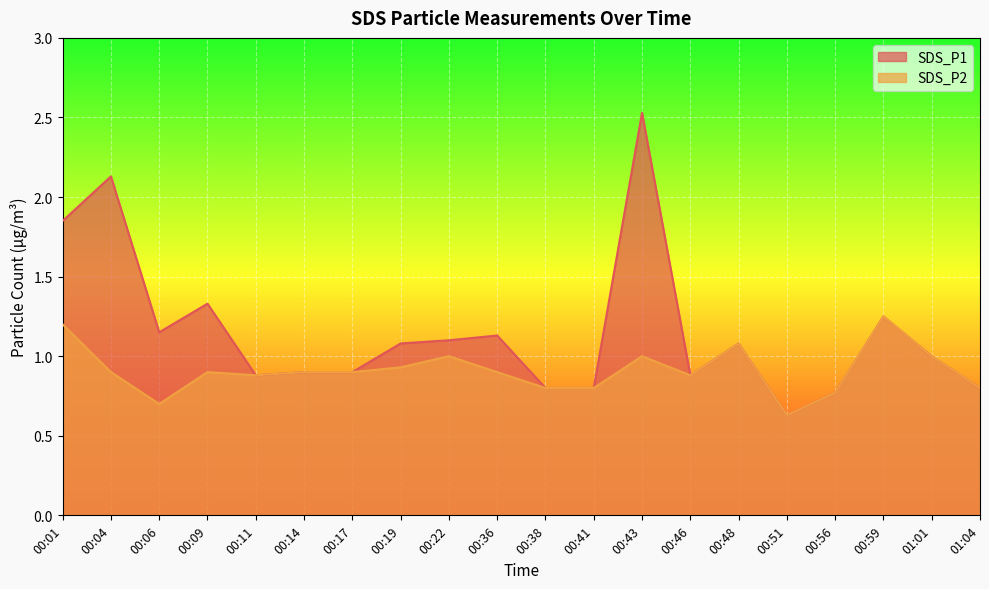

In SDS_P1, how many points are higher than both neighbors (excluding endpoints)?

6